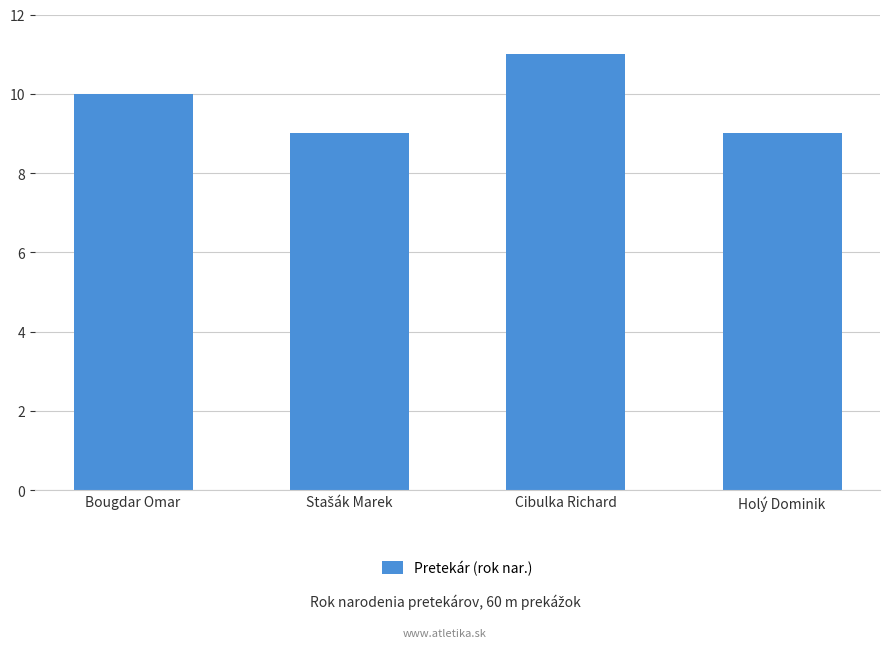

How many series are shown in this chart?

1